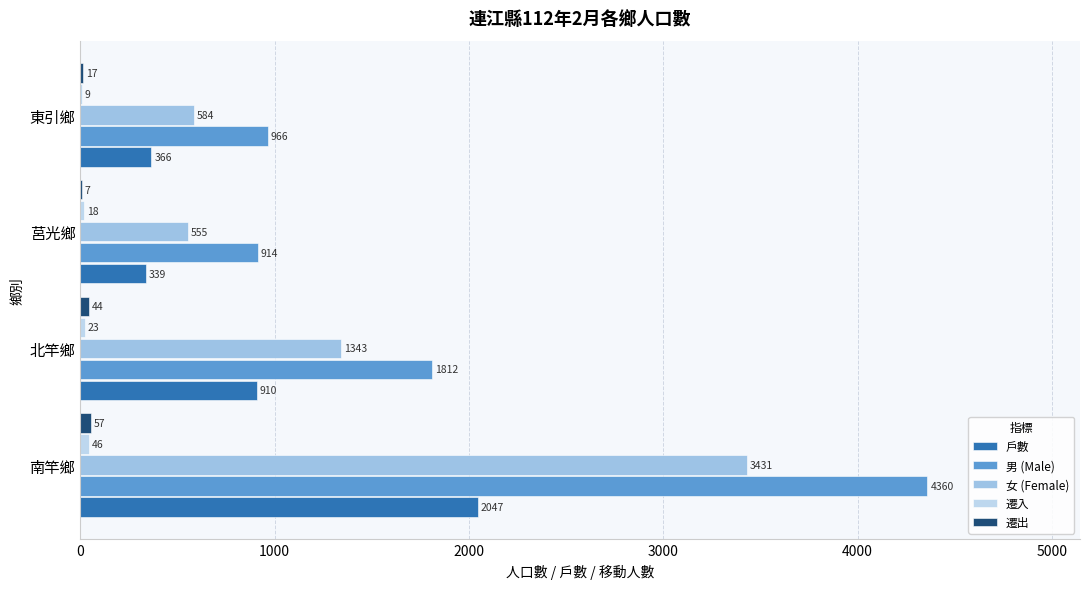

Reading left to right, transcribe all the data shown in this chart.

戶數: 2047	910	339	366
男 (Male): 4360	1812	914	966
女 (Female): 3431	1343	555	584
遷入: 46	23	18	9
遷出: 57	44	7	17